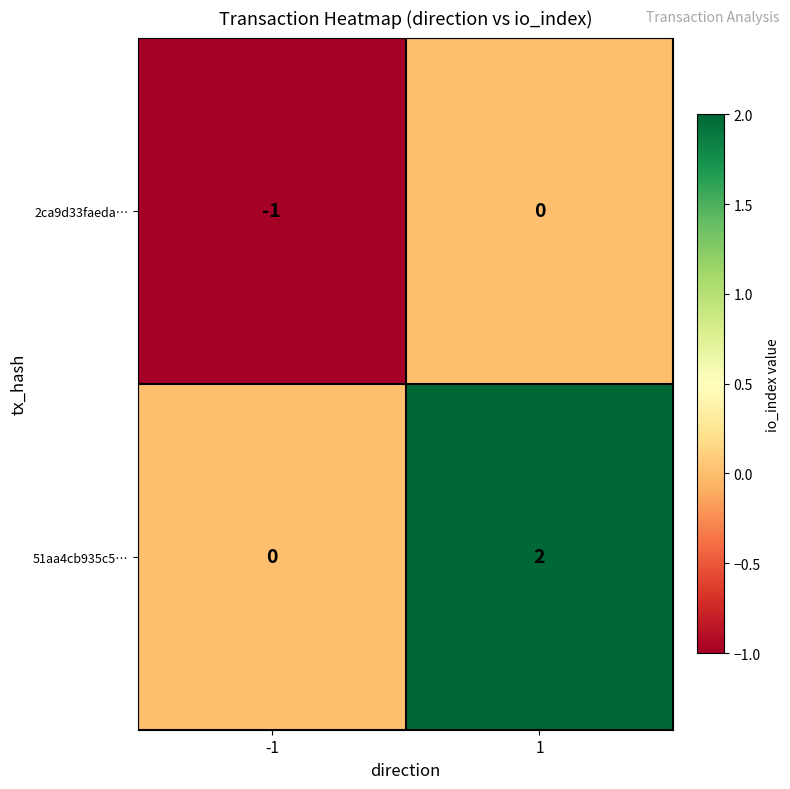

Rank the categories by 51aa4cb935c5… value from highest to lowest.

1, -1